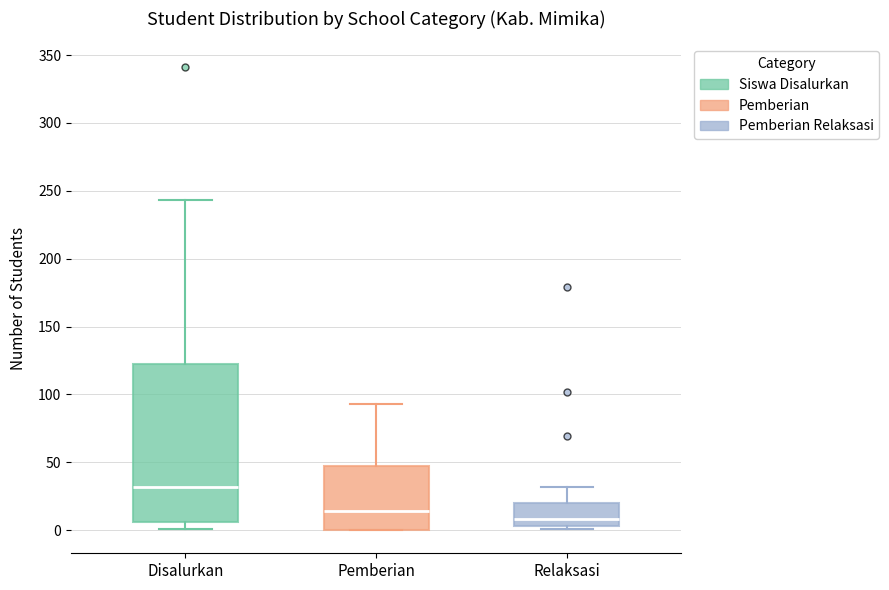

Reading left to right, read every box against the y-axis: the position of its median line, the range the box covers, and the ends of its whiskers. The values are not printed on the chart, so give them approximately, as read against the axis.

Disalurkan: median 30, box 5 to 125, whiskers 0 to 245
Pemberian: median 15, box 0 to 50, whiskers 0 to 95
Relaksasi: median 10, box 5 to 20, whiskers 0 to 30